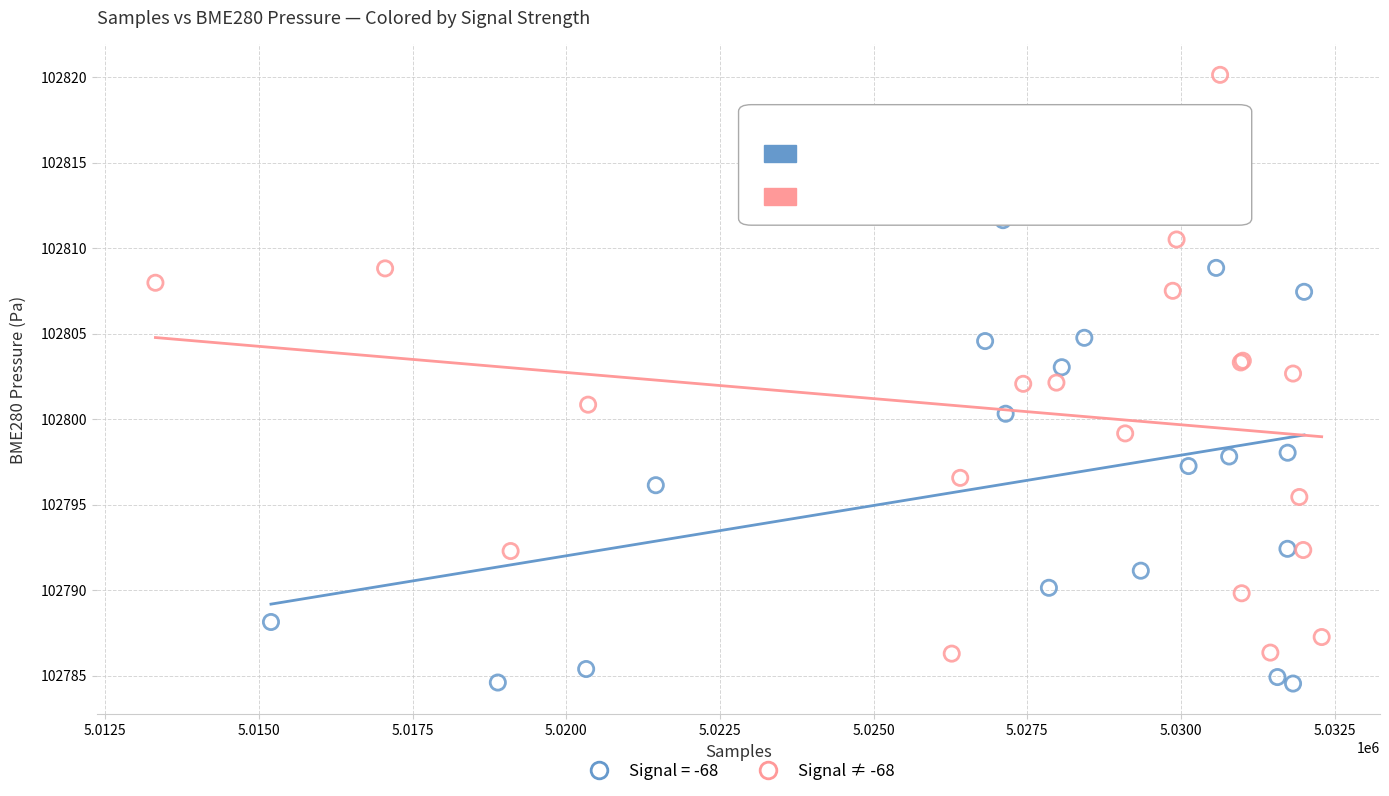

Which series has the widest spread of Y values?

Signal ≠ -68